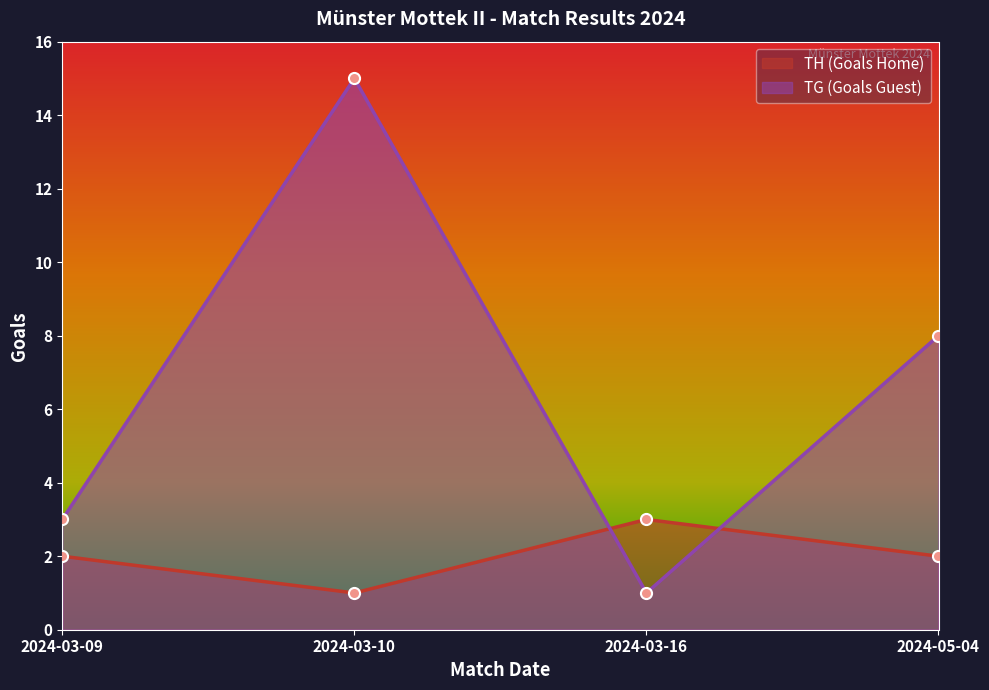

Rank the series by their maximum value, from lowest to highest.

TH (Goals Home), TG (Goals Guest)